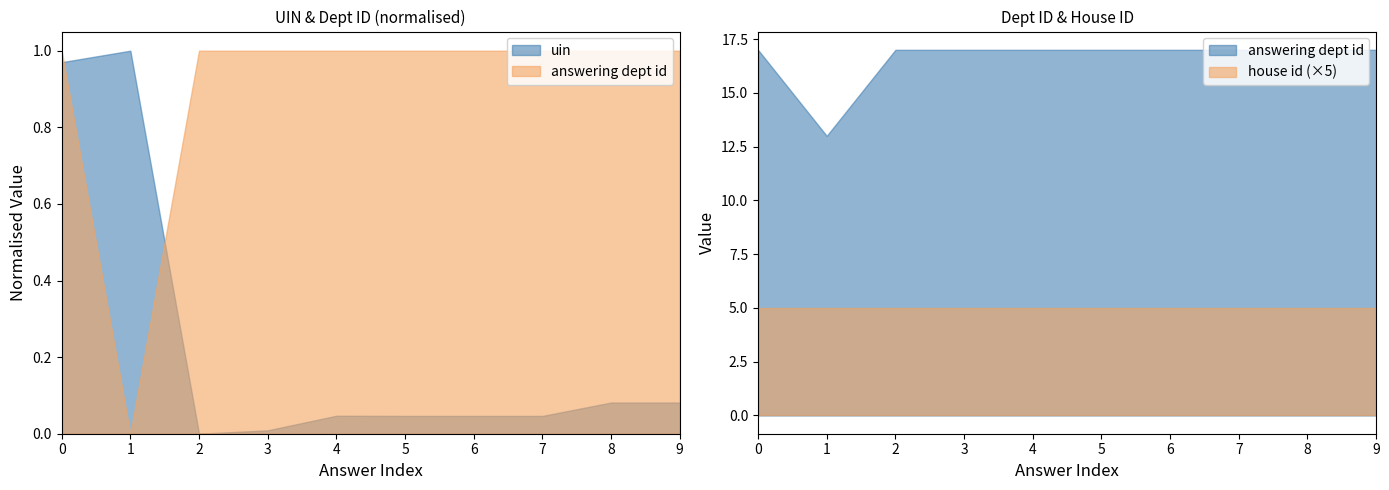

Is it true that house id equals 0 at 2024-04-09?

False